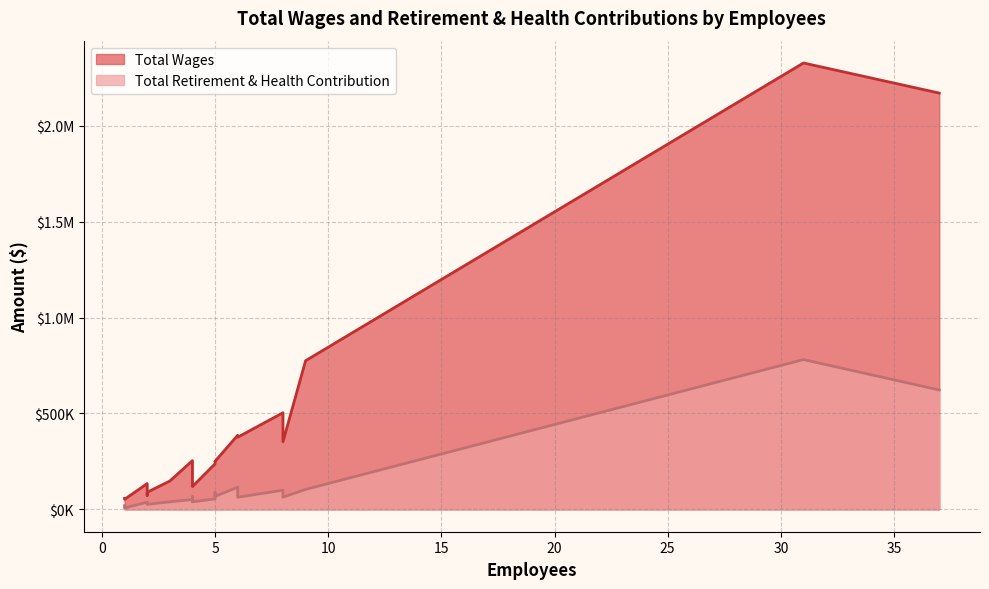

The Total Wages series shows 335672 at Building & Code Enforcement. True or false?

False